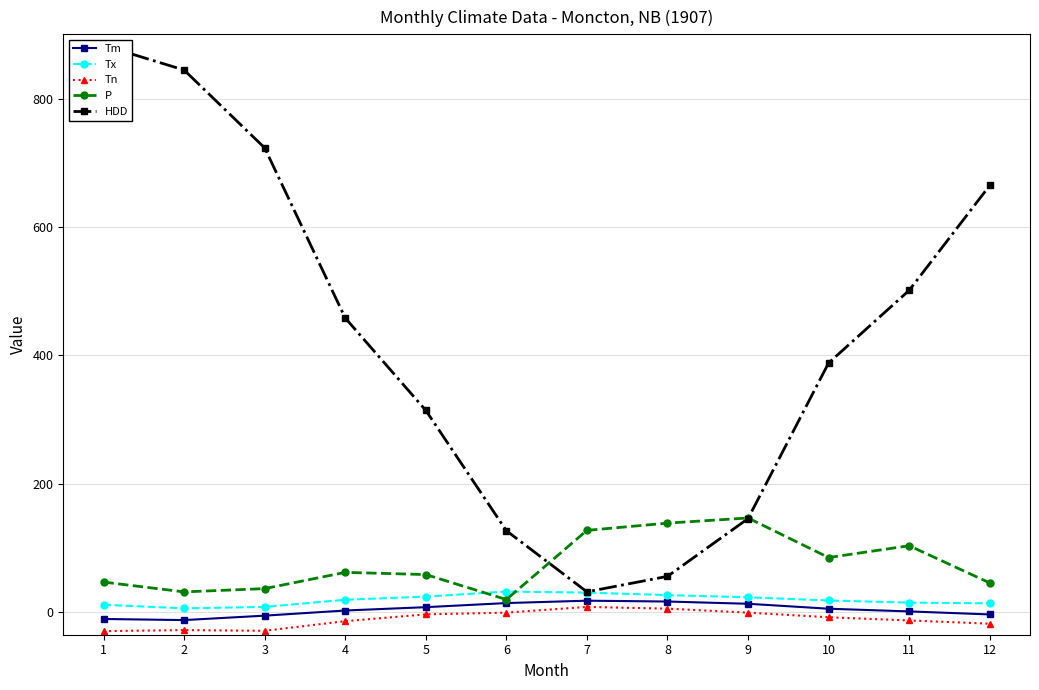

How many interior local valleys does the P series have?

3